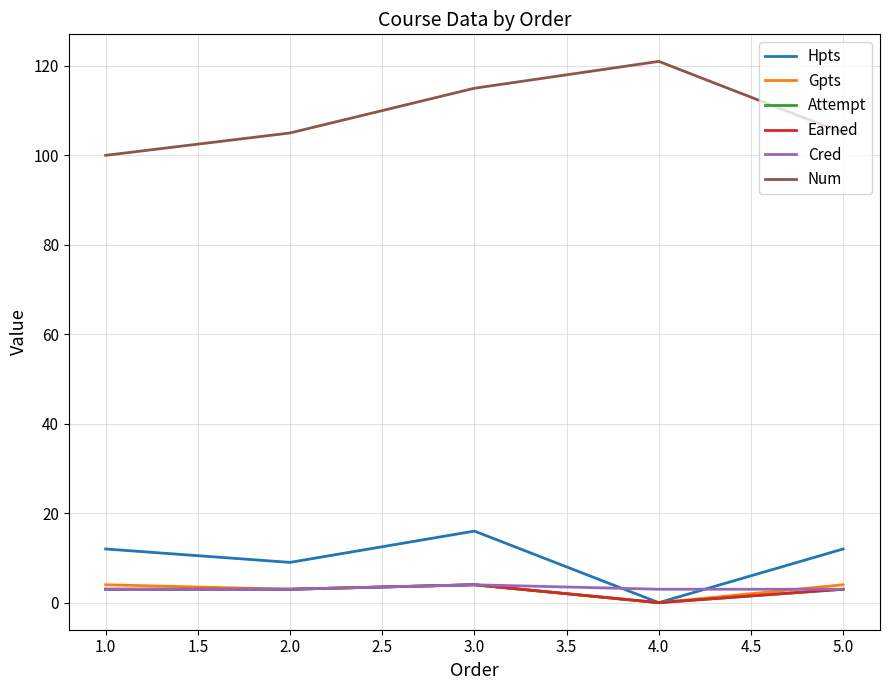

What is the value of the Earned point at the 1st from the left?

3